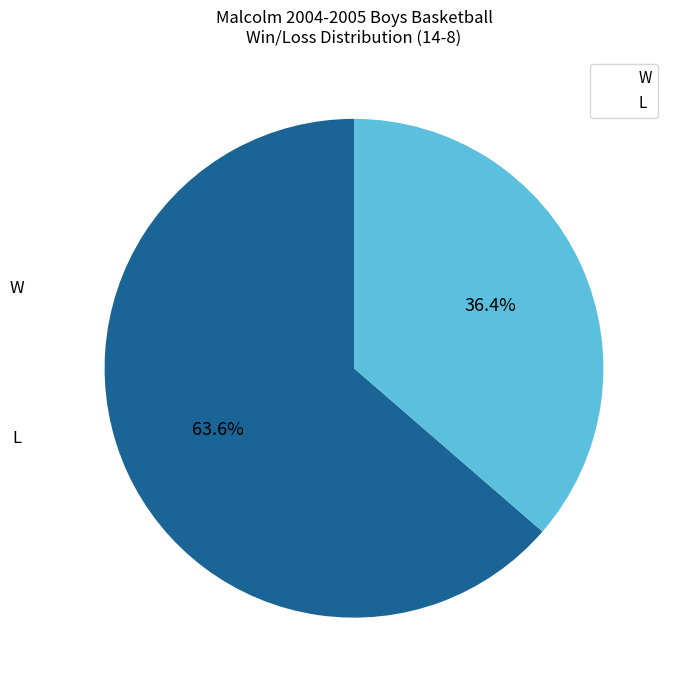

Rank the categories by value from highest to lowest.

W, L